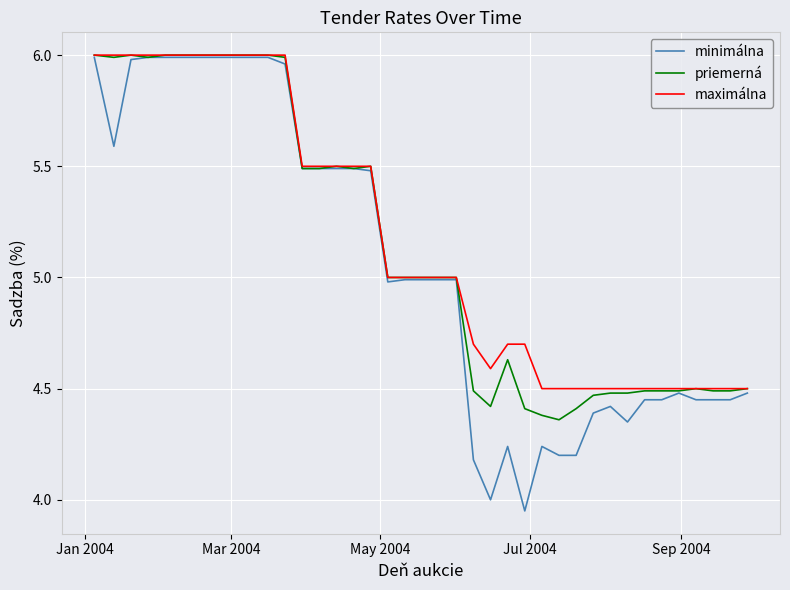

Which series has the widest spread of values?

minimálna